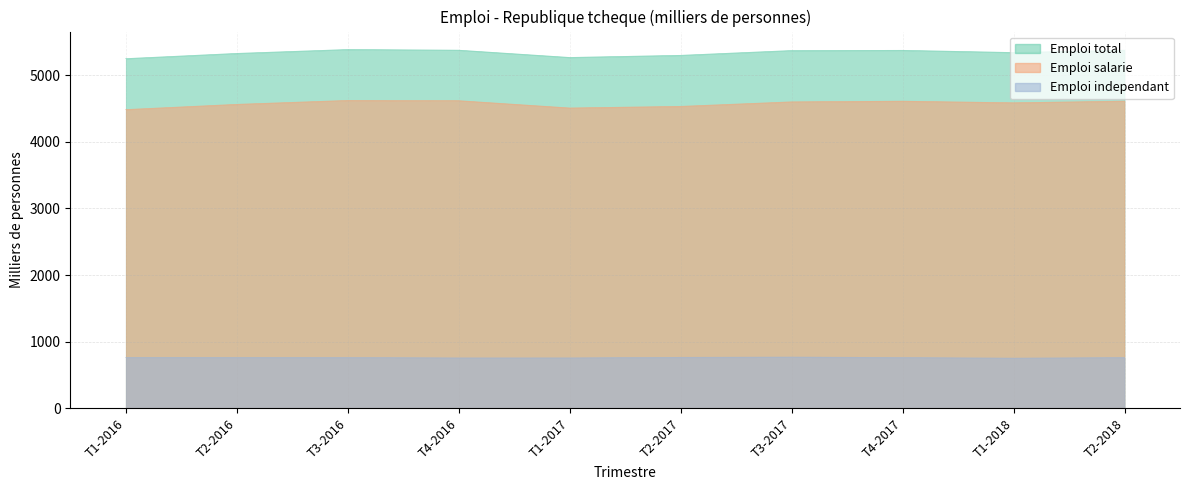

Reading right to left, transcribe all the data shown in this chart.

Emploi total: 5375.0	5340.0	5373.0	5370.0	5298.0	5266.0	5375.3	5385.3	5326.8	5248.5
Emploi salarie: 4611.0	4586.0	4610.0	4600.0	4532.0	4508.0	4617.5	4621.3	4562.5	4484.0
Emploi independant: 763.0	754.0	763.0	770.0	766.0	758.0	757.8	763.8	764.3	764.8